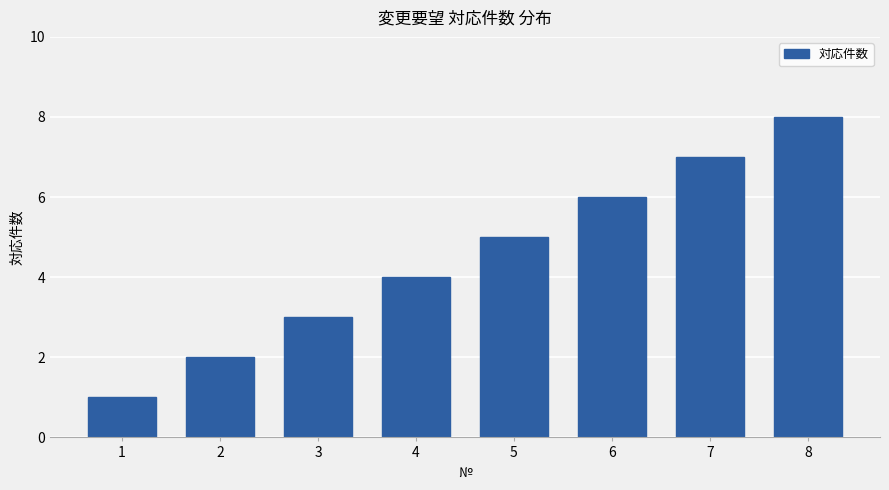

Reading left to right, extract all data points from this chart.

1=1	2=2	3=3	4=4	5=5	6=6	7=7	8=8